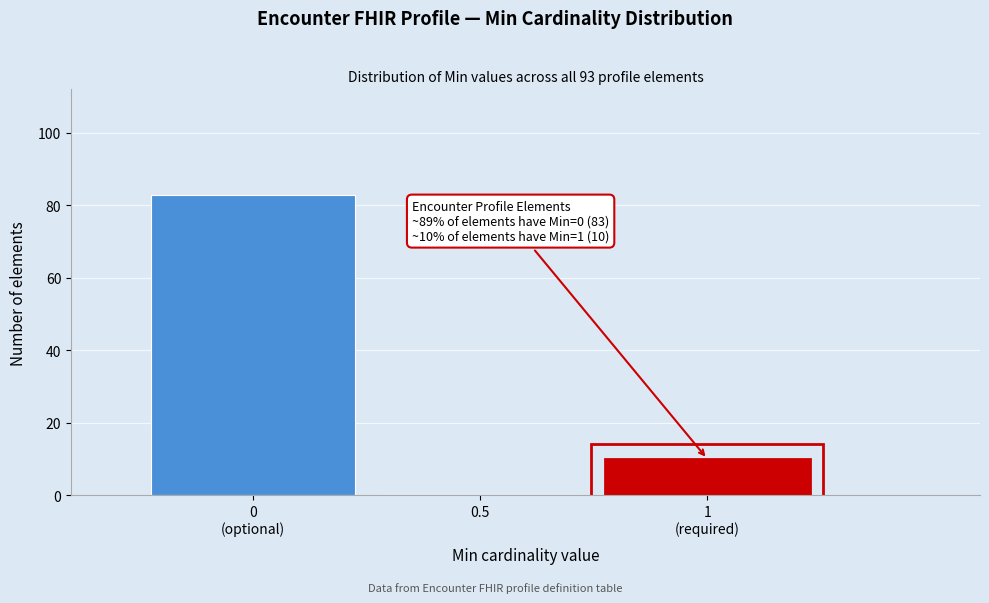

What is the sum of all values?

93